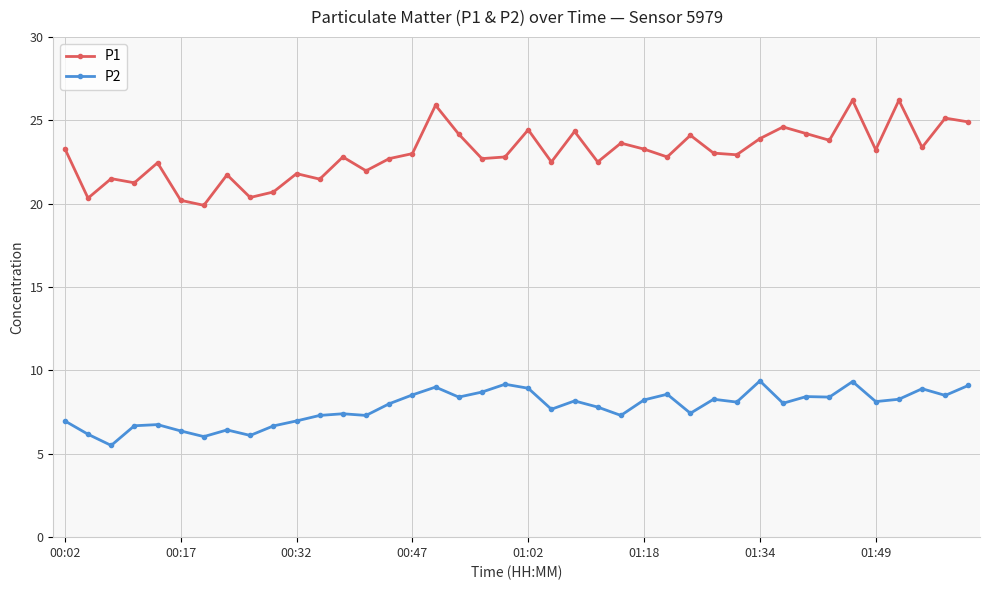

In P2, how many points are higher than both neighbors (excluding endpoints)?

12